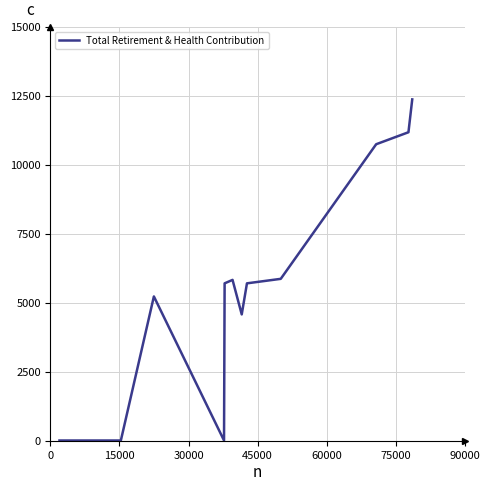

What is the difference between the maximum and minimum values?

12365